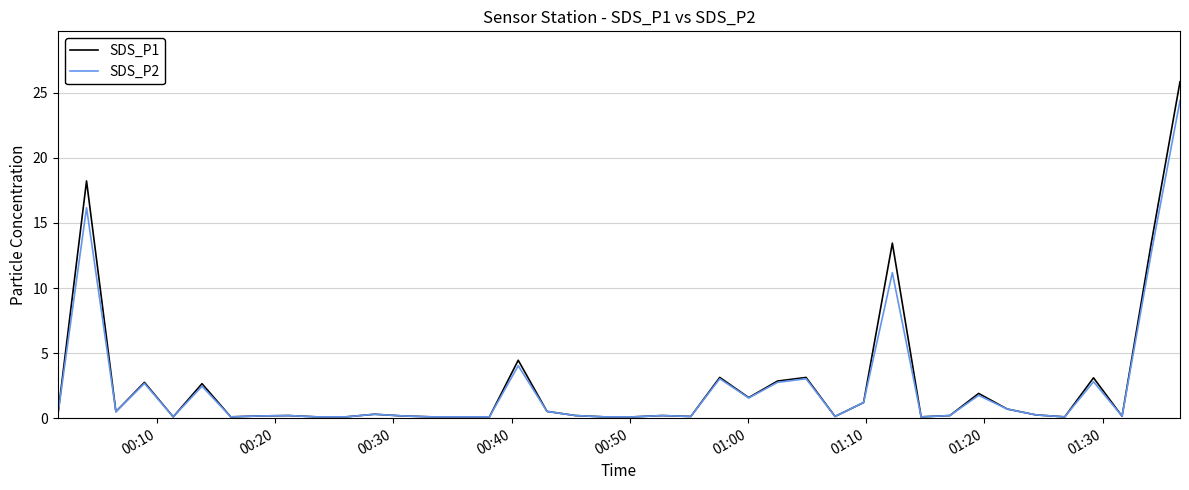

What is the greatest value displayed?

25.9